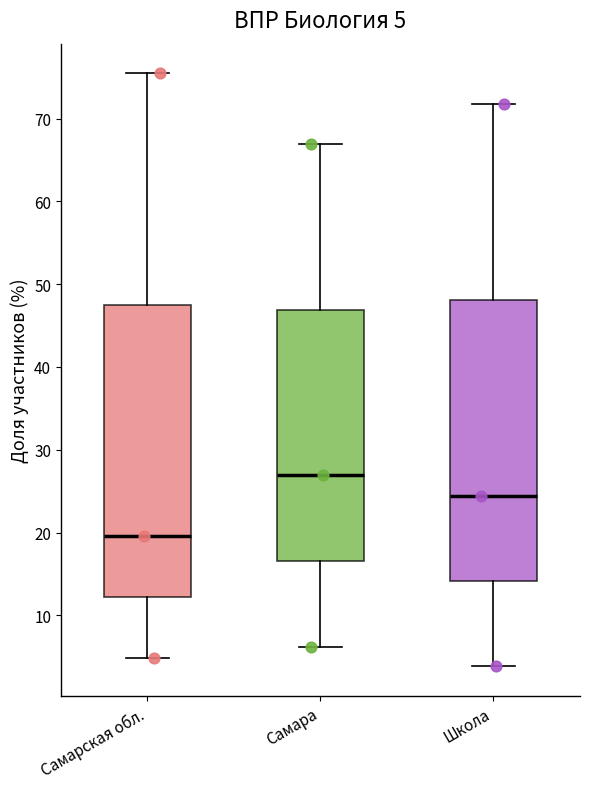

Which box's median line is the lowest?

Самарская обл.